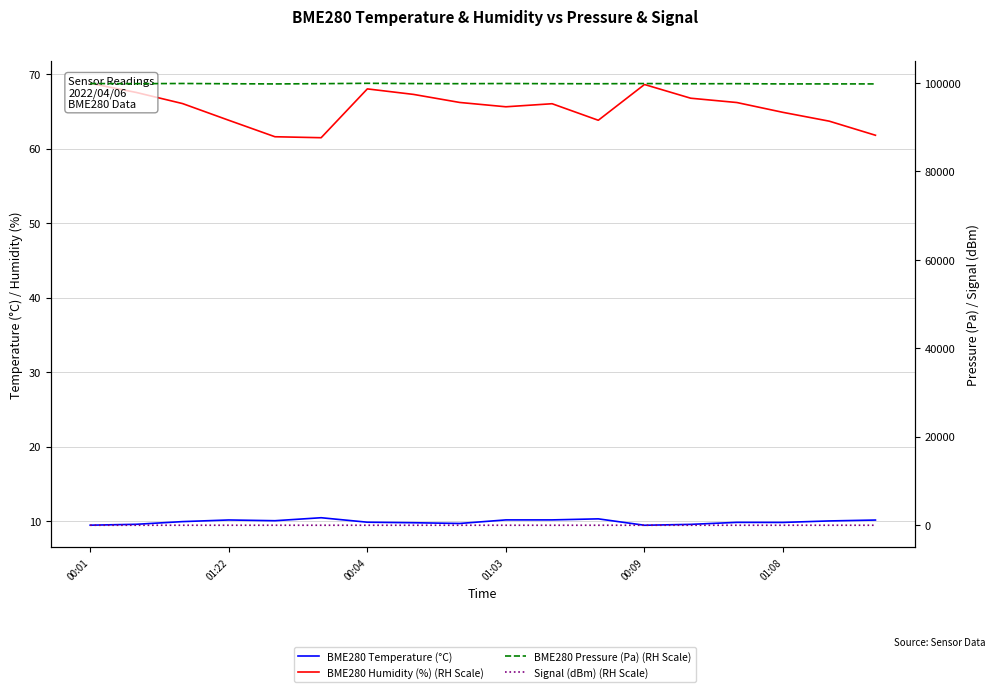

How many values in the BME280 Humidity (%) (RH Scale) series are below 66?

8